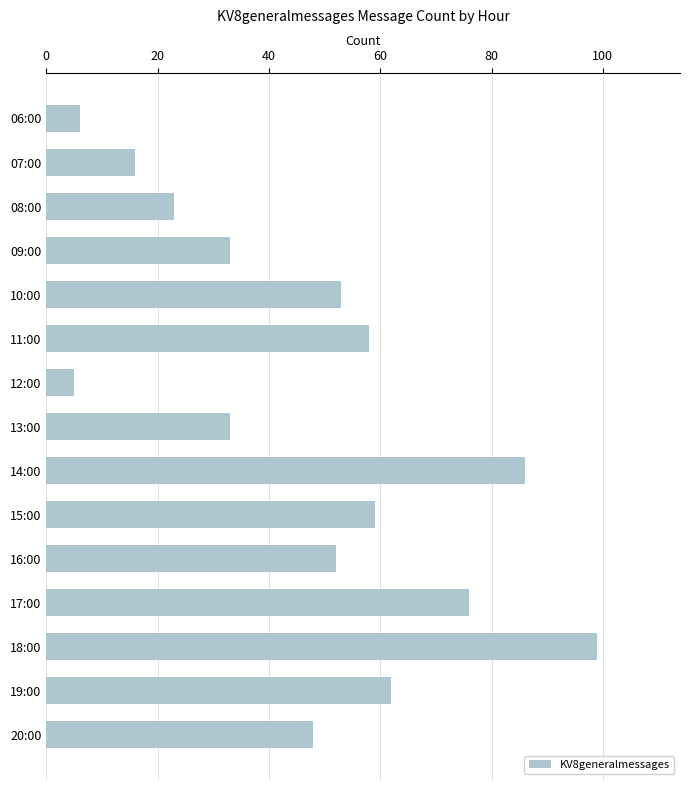

Reading bottom to top, what are all the values shown in this chart?

48	62	99	76	52	59	86	33	5	58	53	33	23	16	6